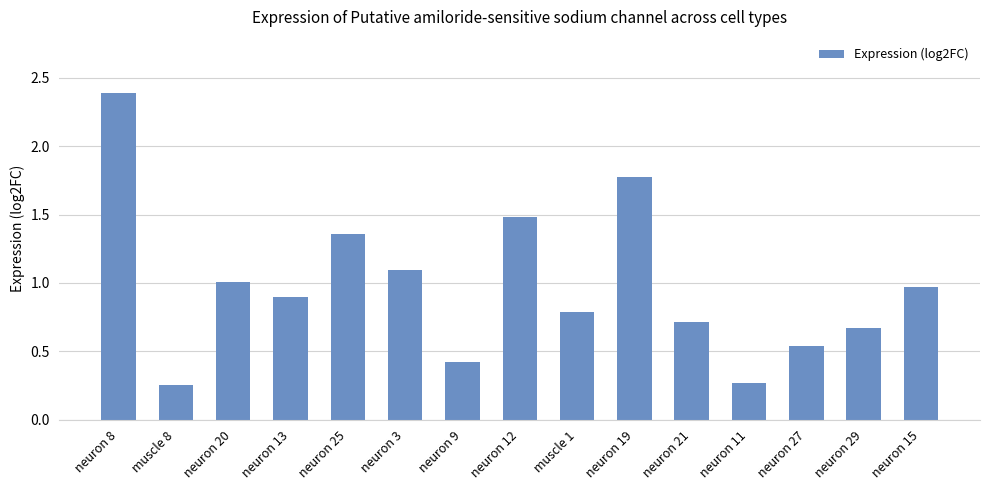

True or false: the data shows 4.0 at neuron 8.

False